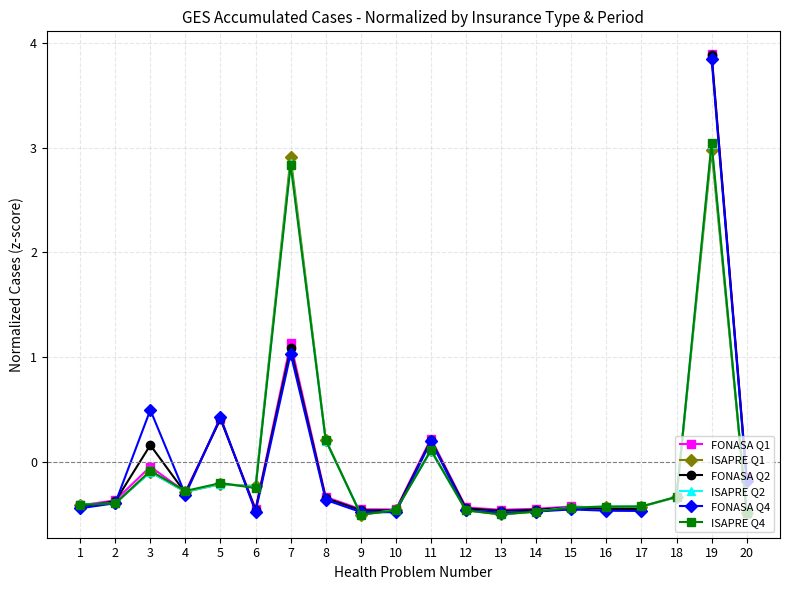

What is the value of the ISAPRE Q4 point at the 12th from the left?

-0.5